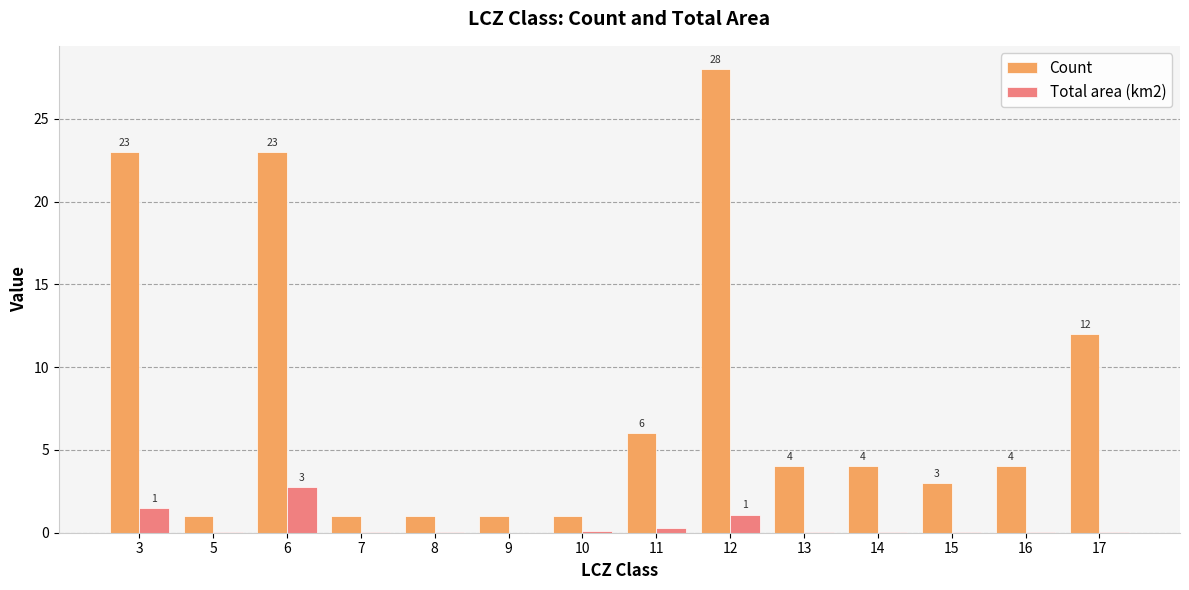

What is the approximate value of Total area (km2) at 6?

2.8